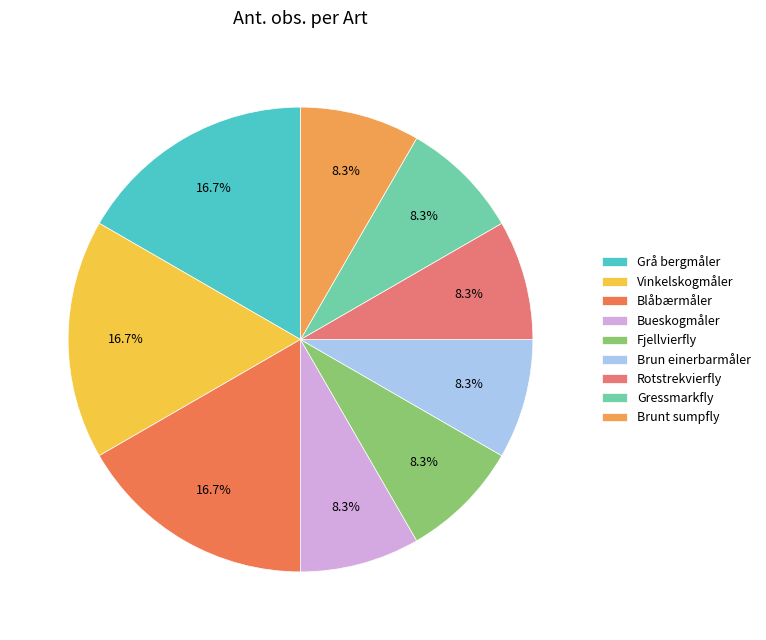

How many slices are in this pie chart?

9